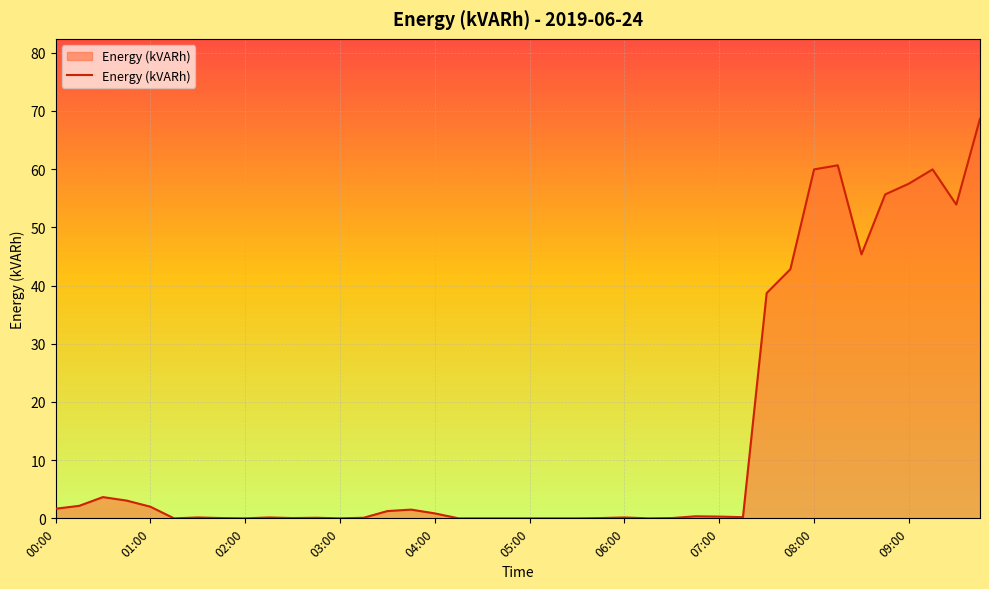

What is the maximum value shown in the chart?

68.7